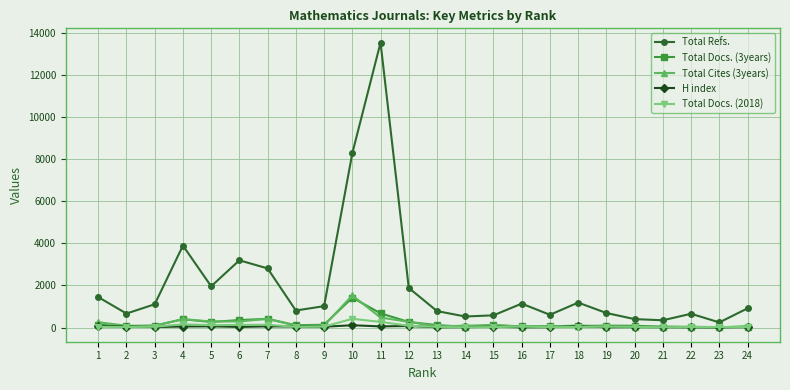

True or false: Total Refs. and Total Cites (3years) cross at least once.

False